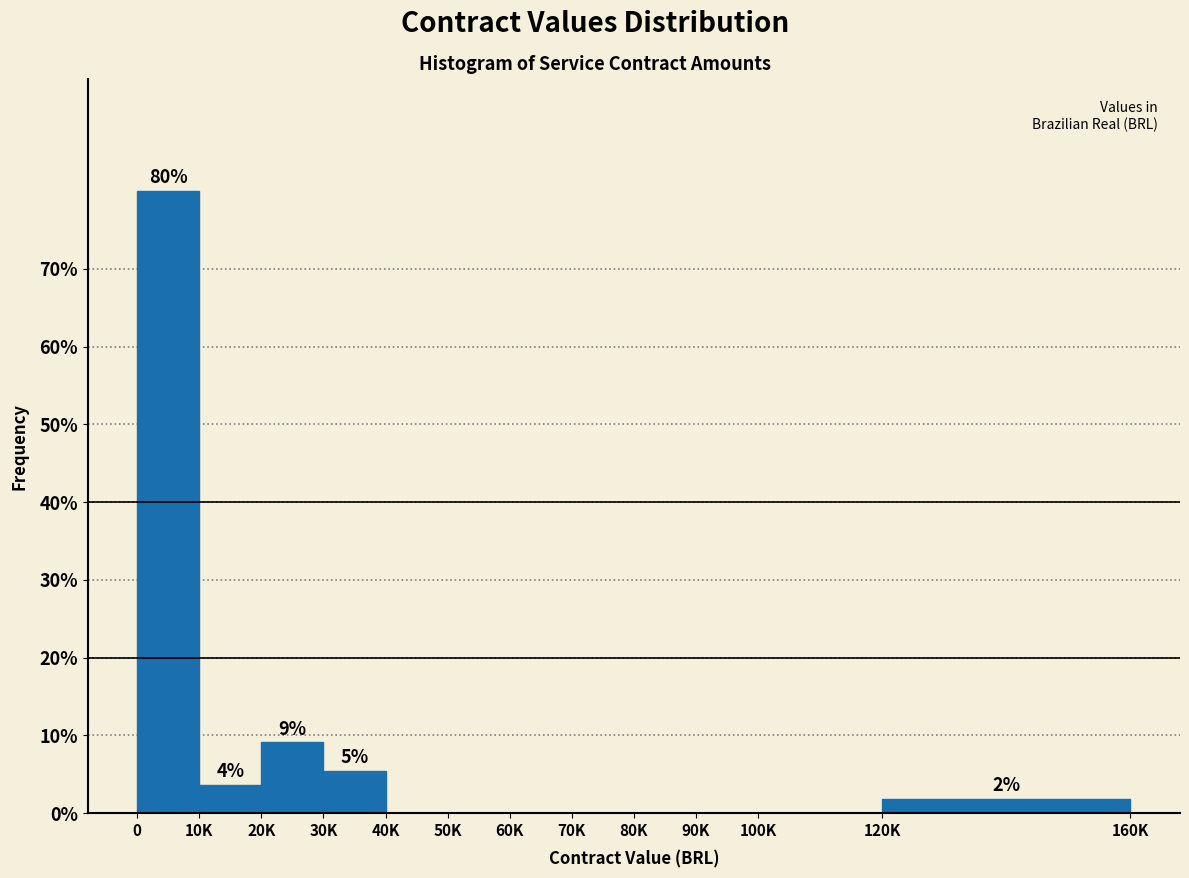

Reading left to right, transcribe all the data shown in this chart.

0=80.0	10K=3.6	20K=9.1	30K=5.5	40K=0.0	50K=0.0	60K=0.0	70K=0.0	80K=0.0	90K=0.0	100K=0.0	120K=1.8